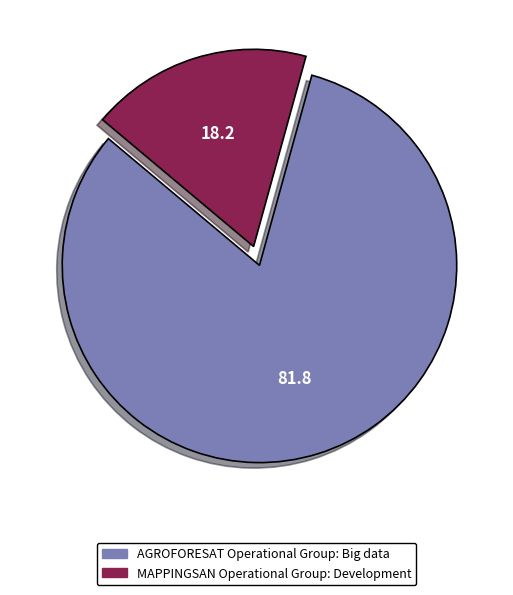

Combined, do AGROFORESAT Operational Group: Big data and MAPPINGSAN Operational Group: Development account for over 50%?

Yes